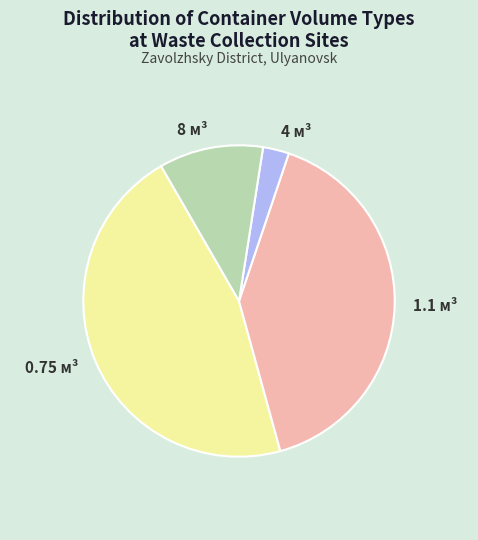

Is there a majority slice in this chart?

No